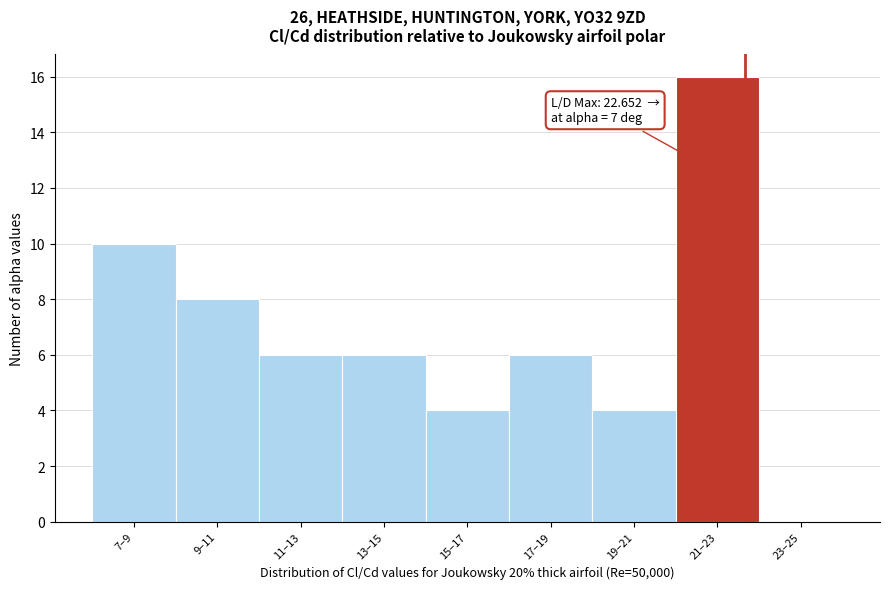

Reading left to right, list all the values displayed in this chart.

7–9=10	9–11=8	11–13=6	13–15=6	15–17=4	17–19=6	19–21=4	21–23=16	23–25=0